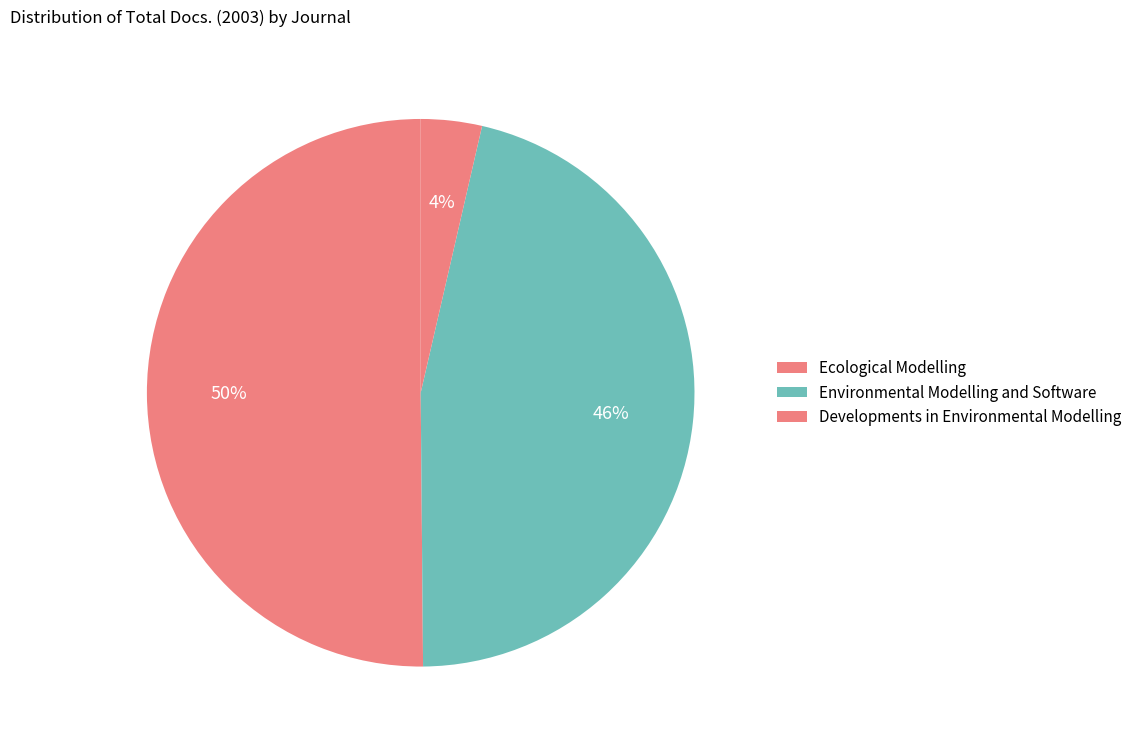

What is the total percentage of Developments in Environmental Modelling and Environmental Modelling and Software?

49.9%